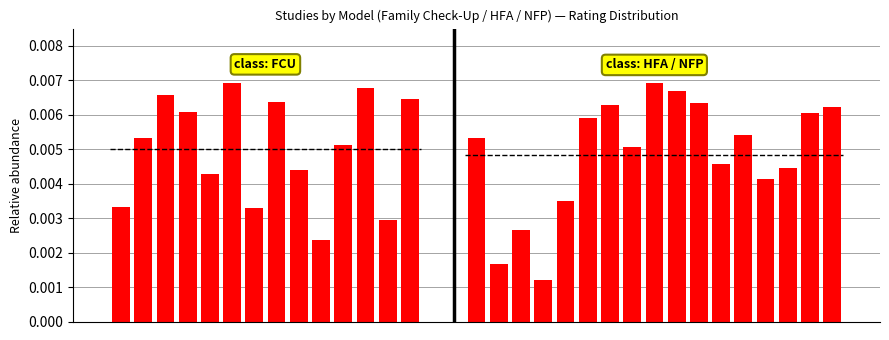

The chart shows a value of 0.0 at 9. True or false?

False